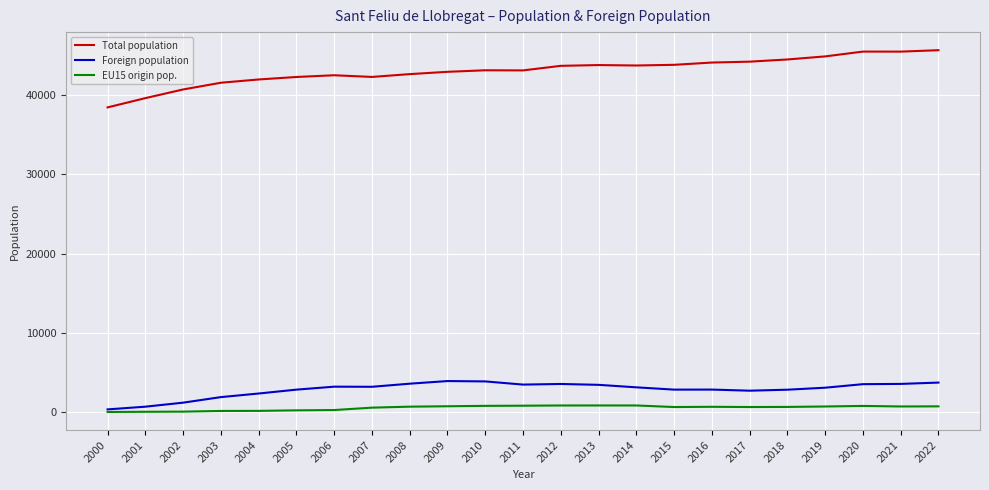

What is the maximum value for Total population?

45642